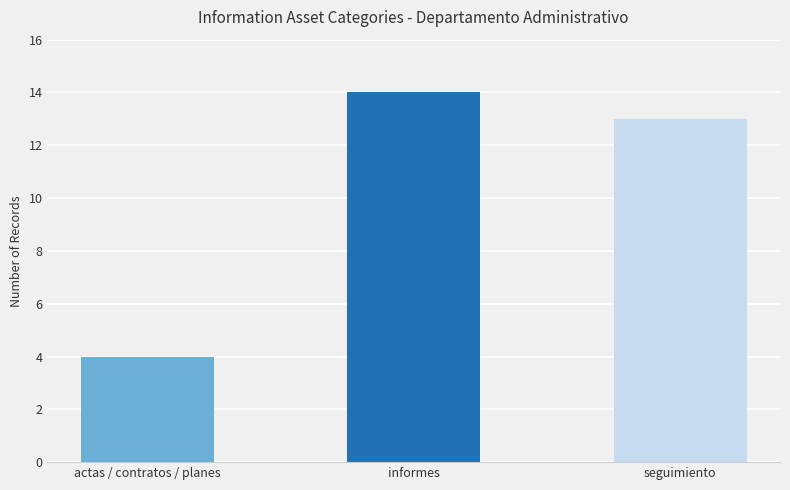

How many bars are there in total?

3